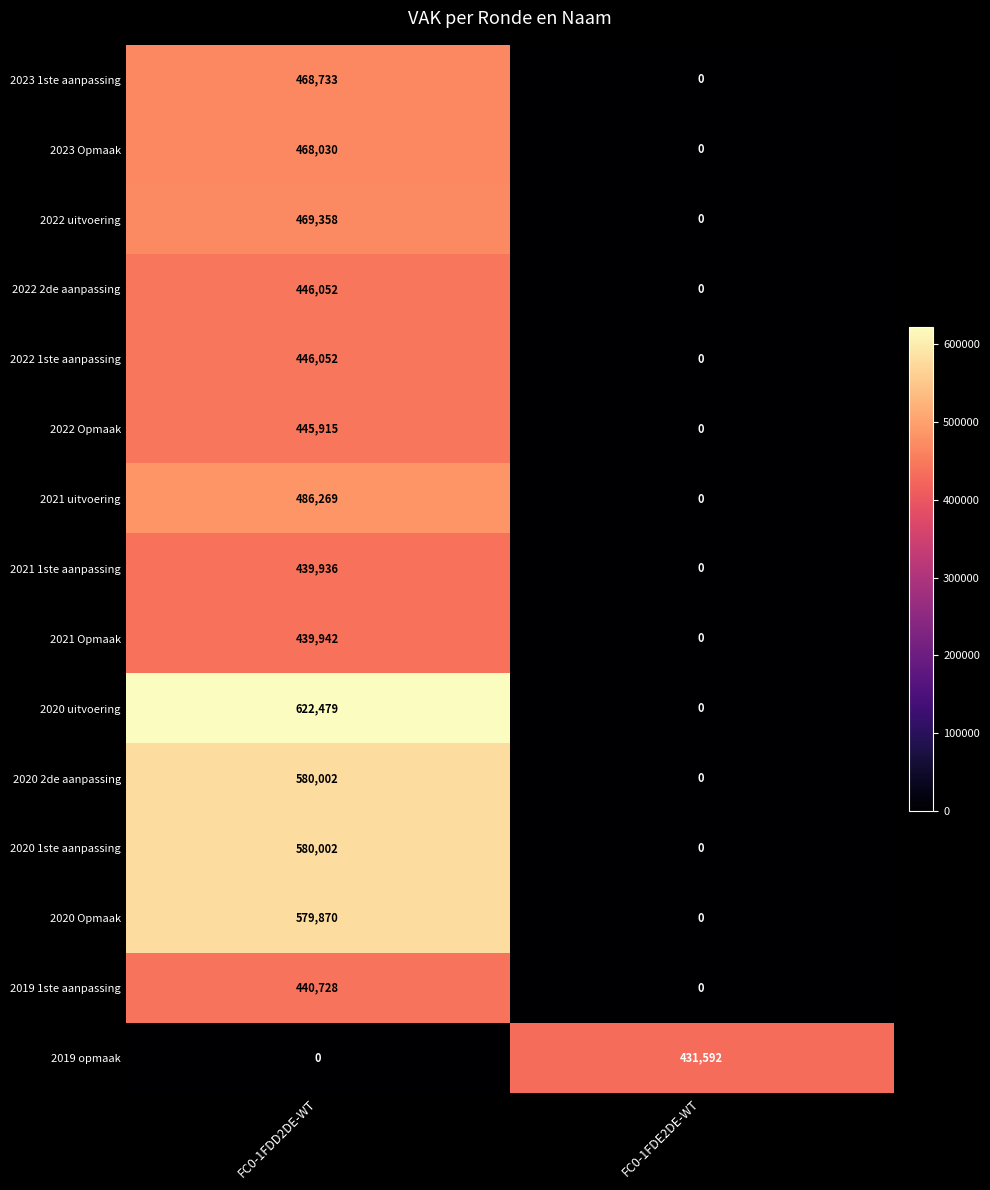

At how many categories does at least one series exceed 595976?

1